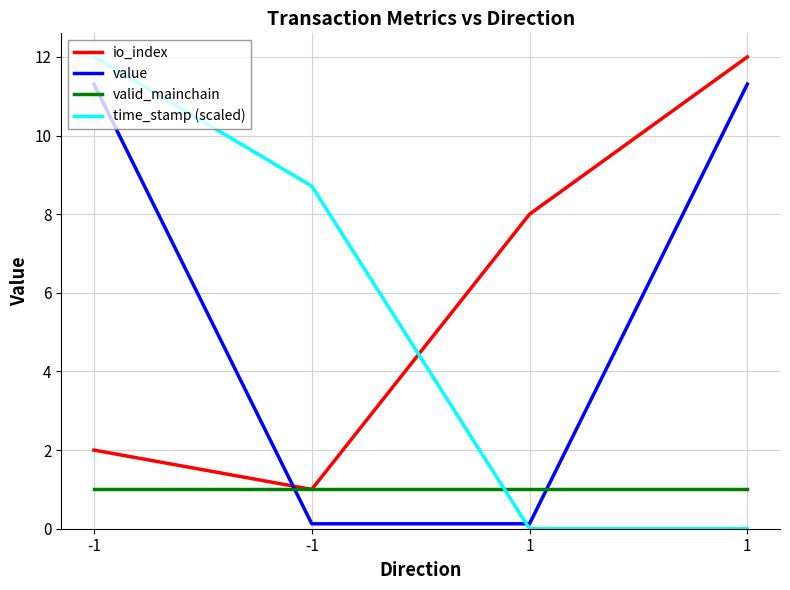

Is the value of io_index at -1 greater than the value of valid_mainchain at 1?

Yes